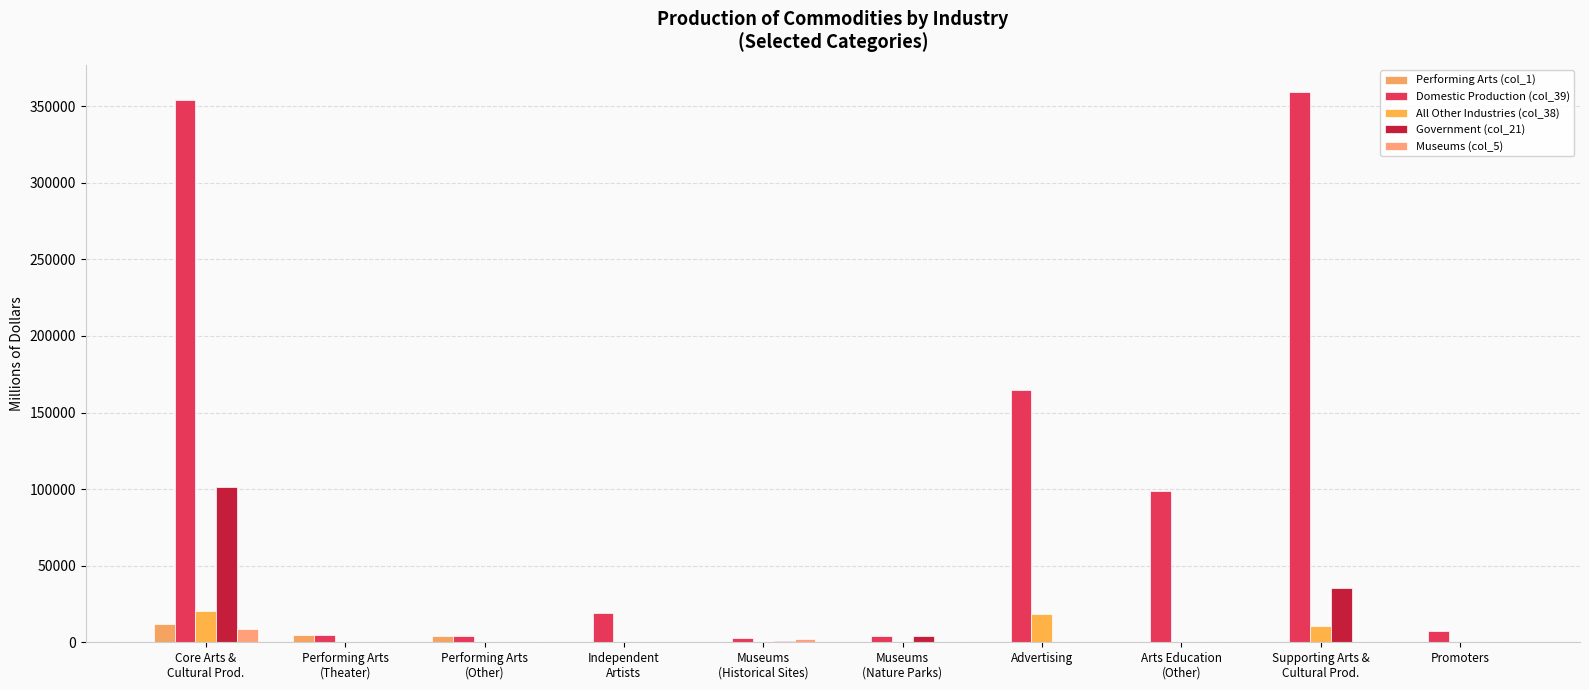

List the labels in order of All Other Industries (col_38) value, largest first.

Core Arts &
Cultural Prod., Advertising, Supporting Arts &
Cultural Prod., Promoters, Independent
Artists, Performing Arts
(Theater), Performing Arts
(Other), Museums
(Historical Sites), Museums
(Nature Parks), Arts Education
(Other)